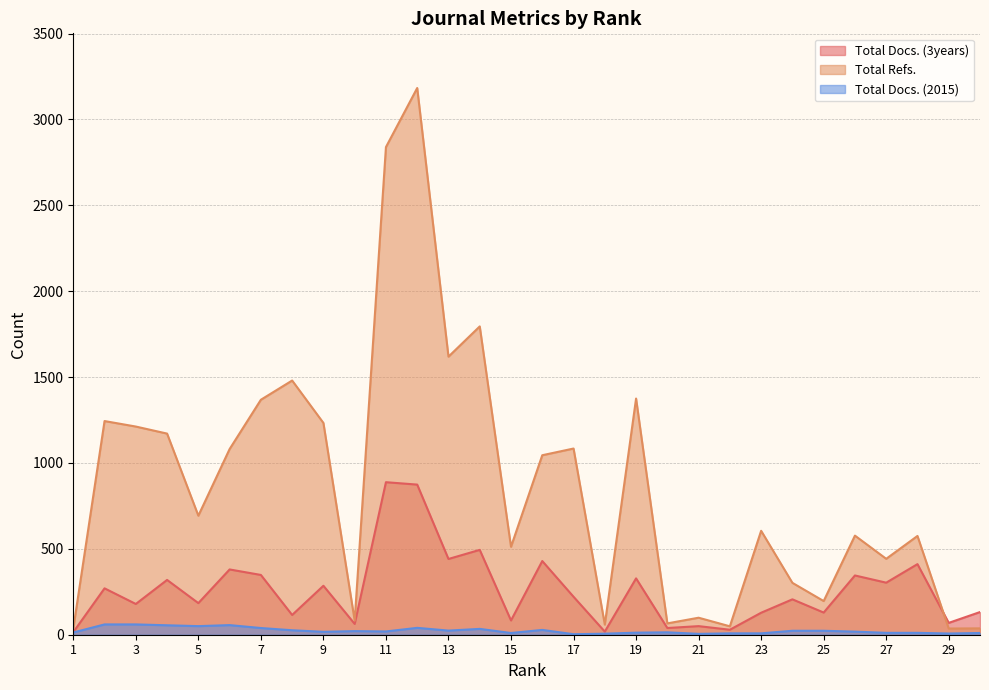

Where is Total Refs. nearest to the value 1609?

13